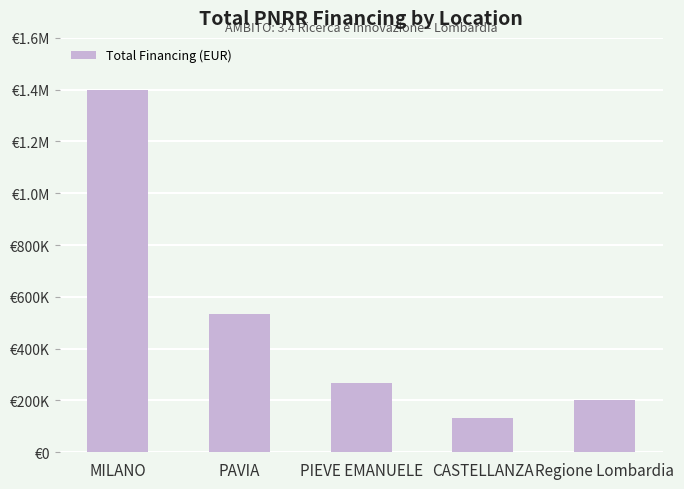

What is the smallest value displayed?

133333.3